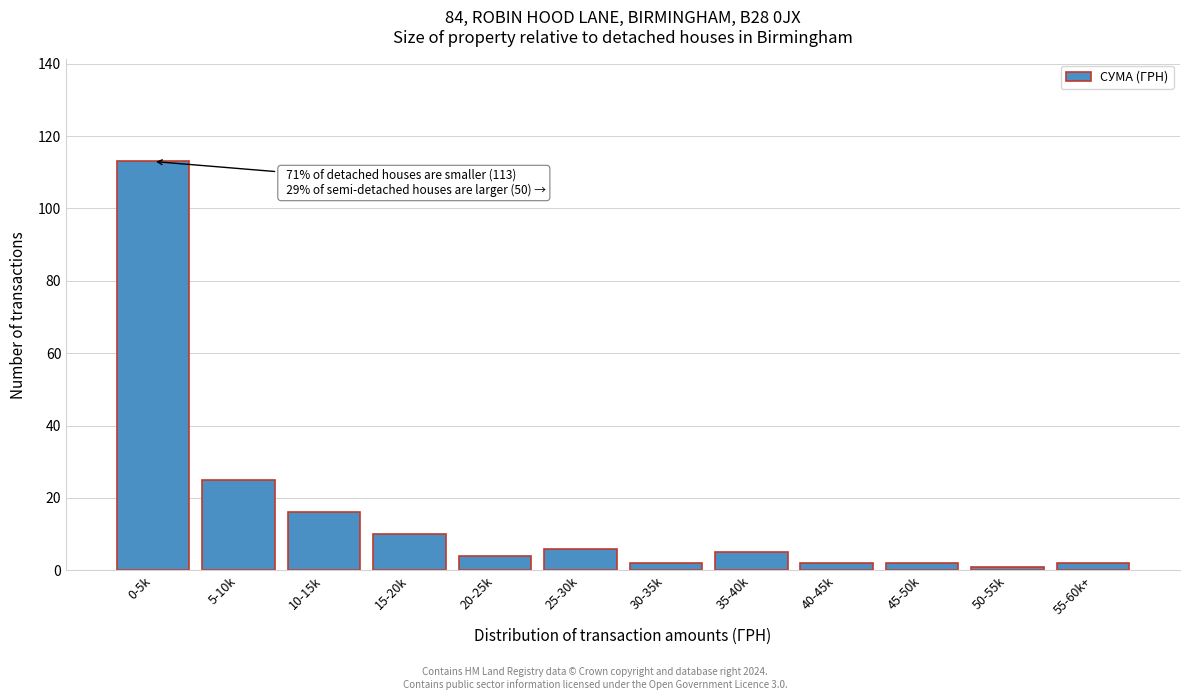

Reading right to left, list all the values displayed in this chart.

2	1	2	2	5	2	6	4	10	16	25	113